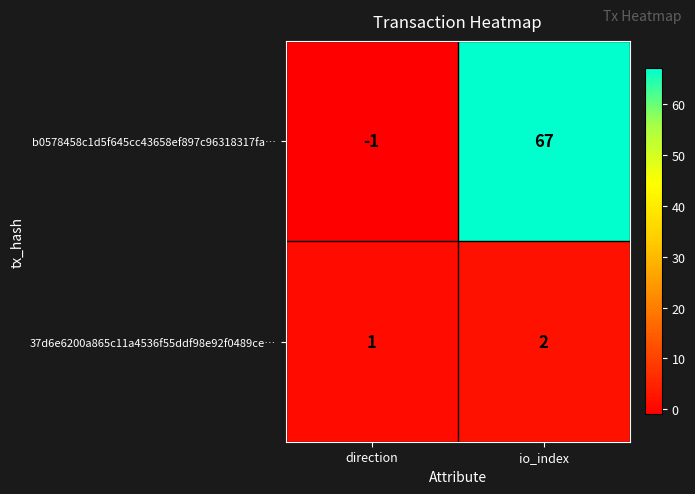

Reading left to right, list all the values displayed in this chart.

b0578458c1d5f645cc43658ef897c96318317fa…: direction=-1	io_index=67
37d6e6200a865c11a4536f55ddf98e92f0489ce…: direction=1	io_index=2